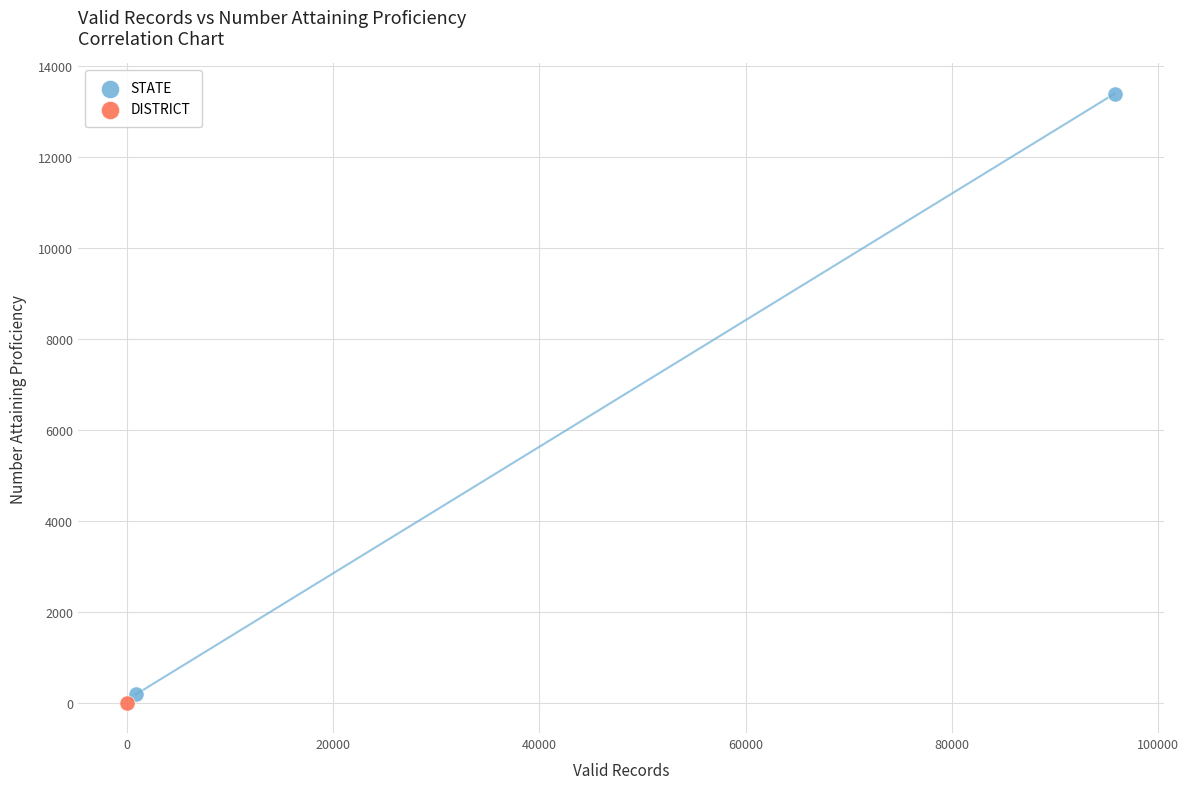

What are all the series names shown in the legend?

STATE, DISTRICT